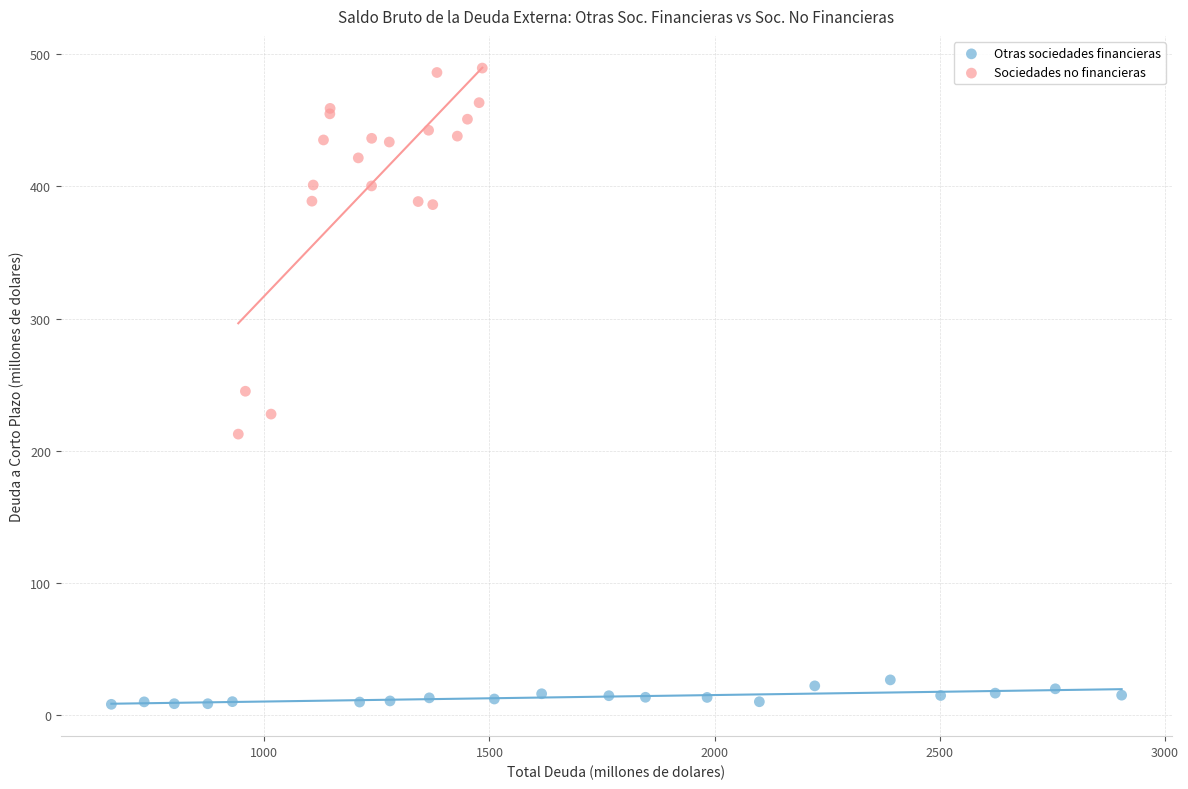

Which series contains the highest Y value?

Sociedades no financieras